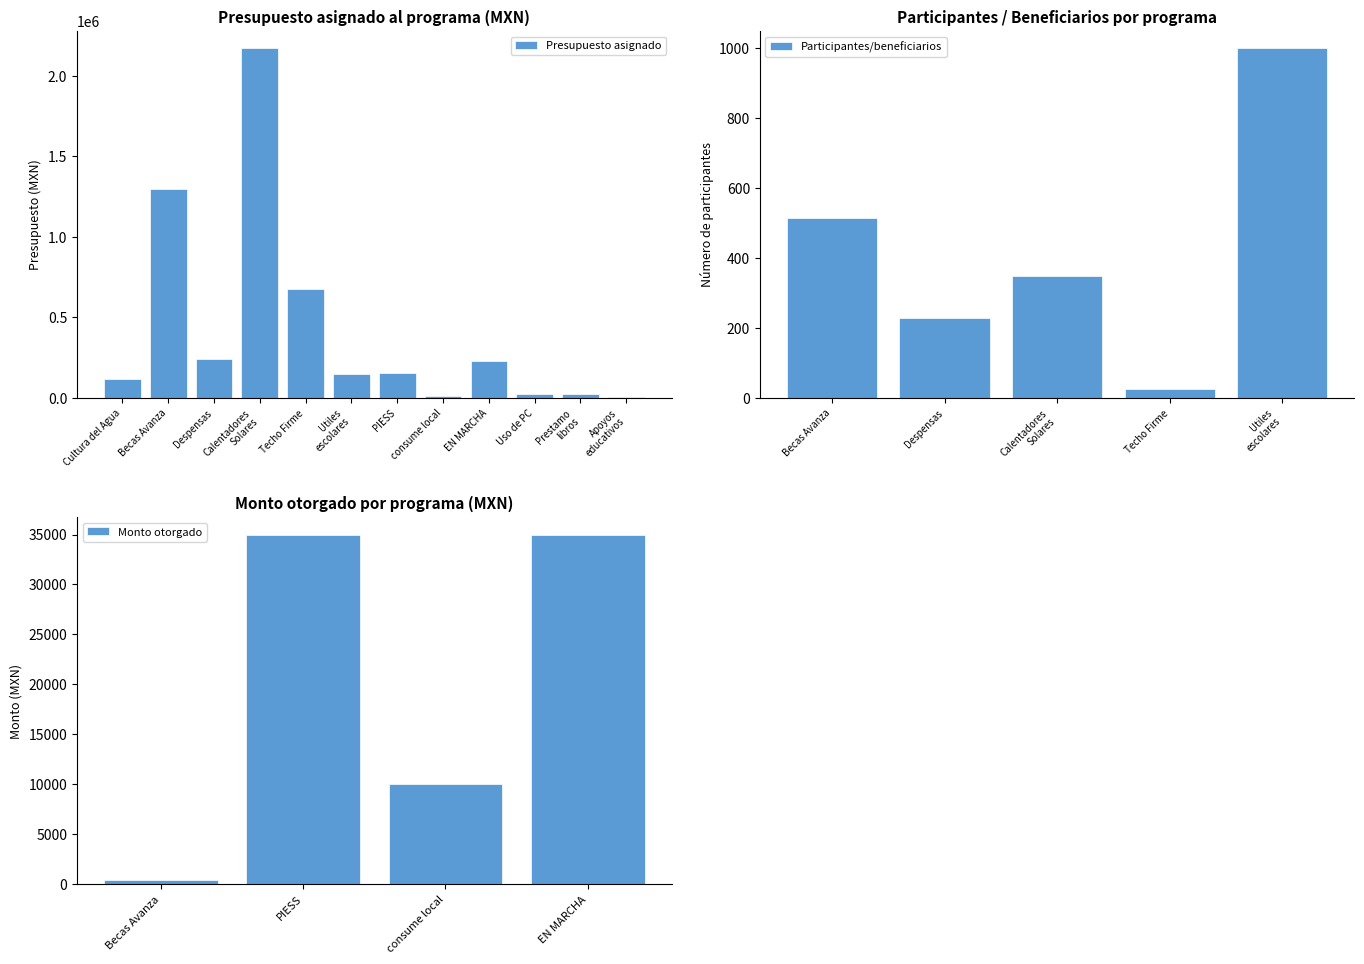

Does the chart contain stacked bars?

No